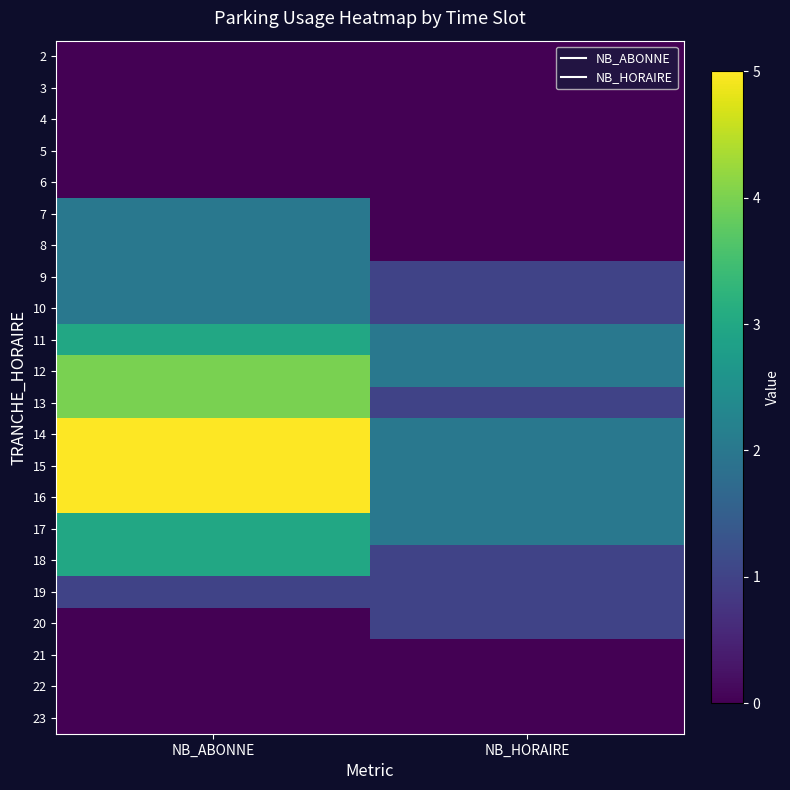

At how many categories does at least one series exceed 0?

2